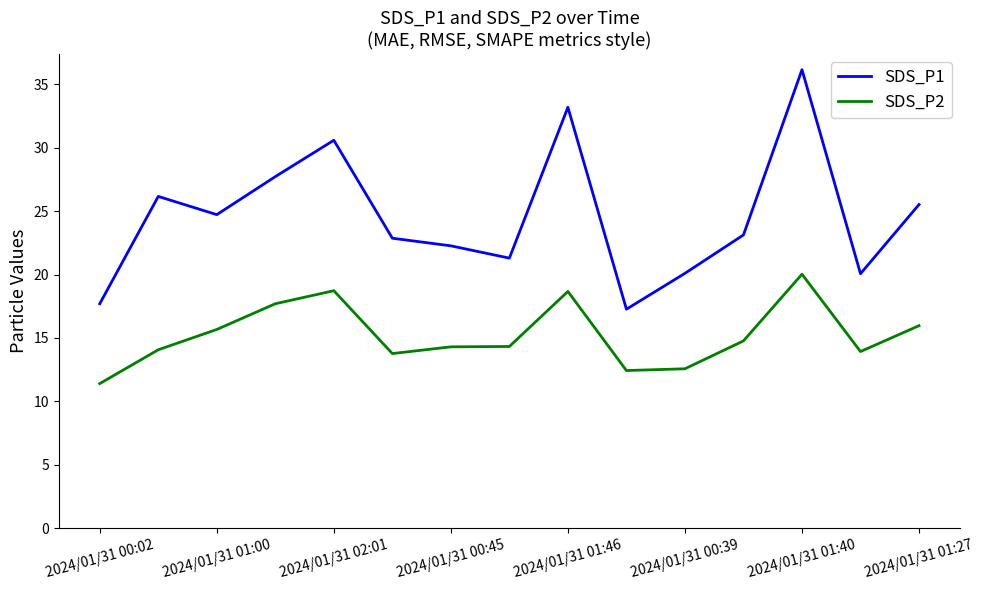

Rank the series by their maximum value, from highest to lowest.

SDS_P1, SDS_P2